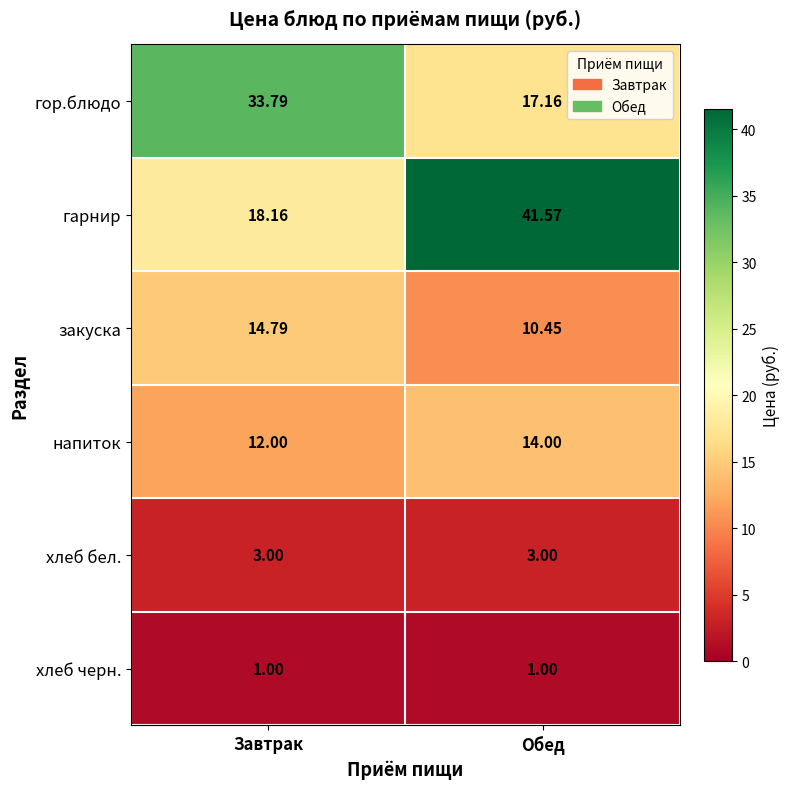

Rank the series at Завтрак from lowest to highest value.

хлеб черн., хлеб бел., напиток, закуска, гарнир, гор.блюдо